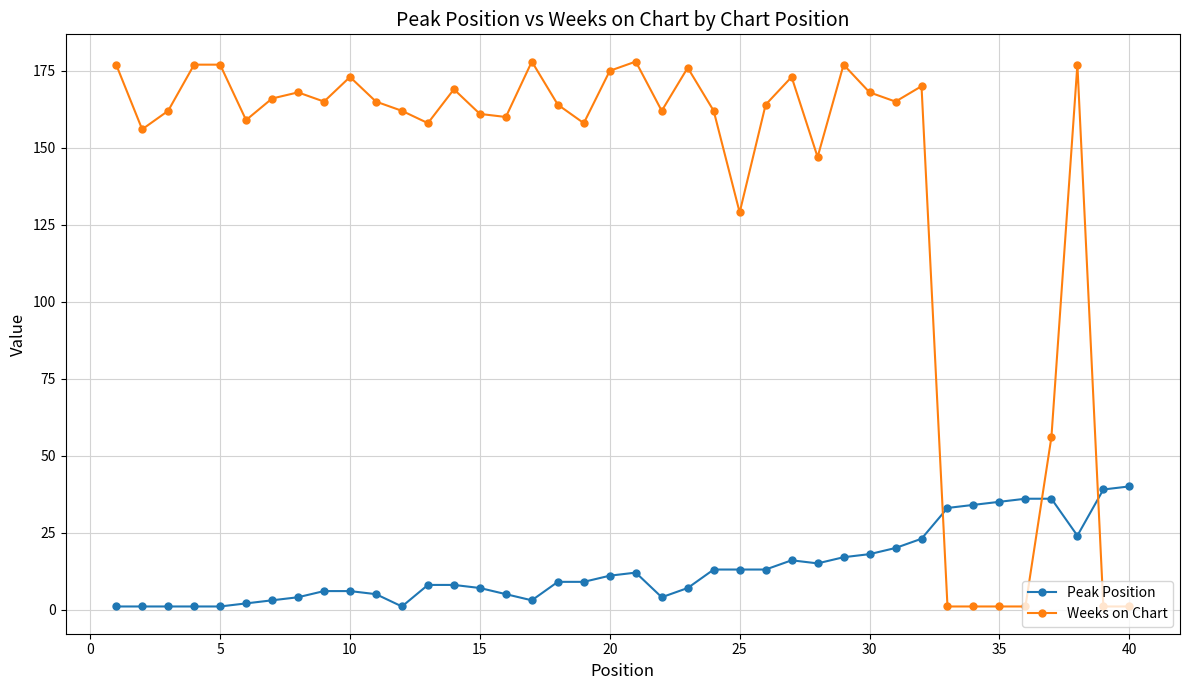

What is the minimum value shown in the chart?

1